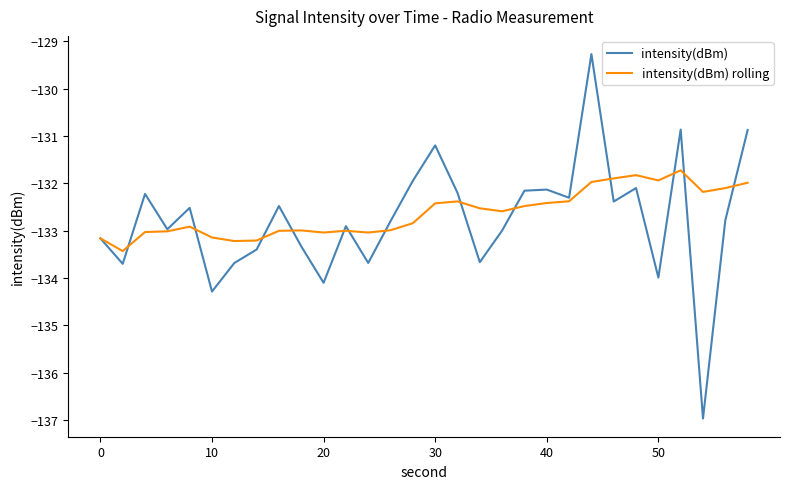

What is the maximum value for intensity(dBm) rolling?

-131.7